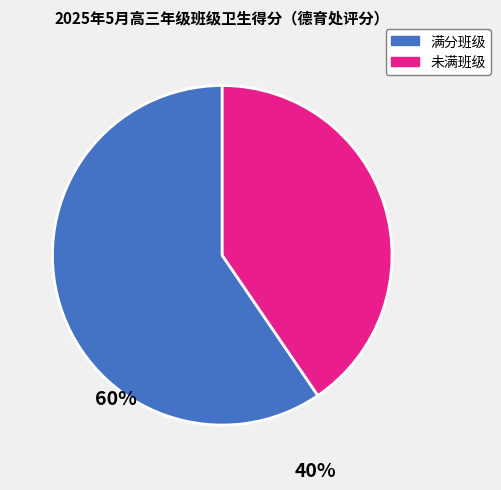

Count the number of slices in the pie.

2